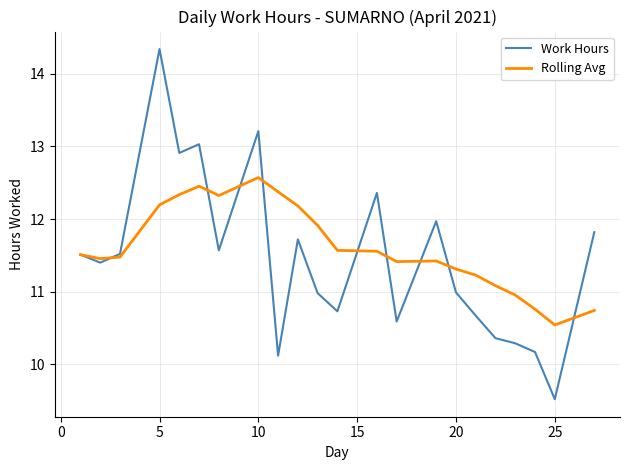

How many lines are shown in the chart?

2